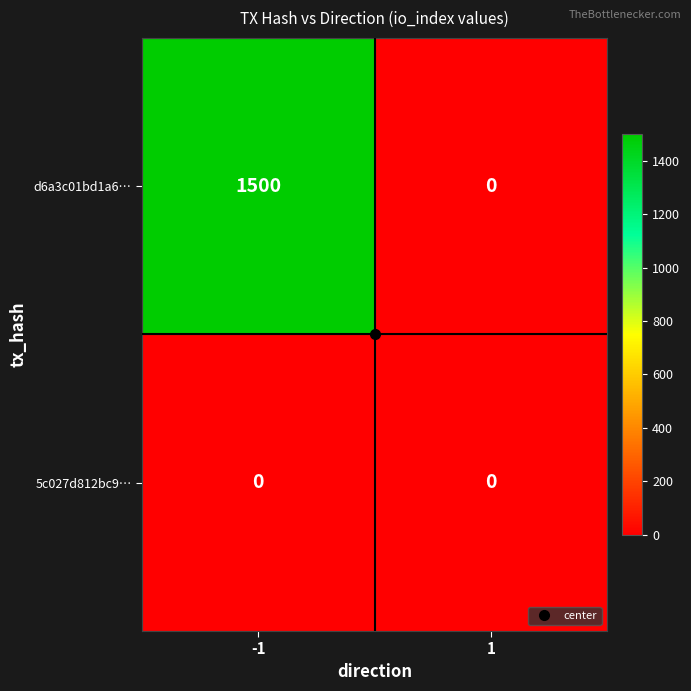

Is it true that 5c027d812bc9… equals 0 at 1?

True